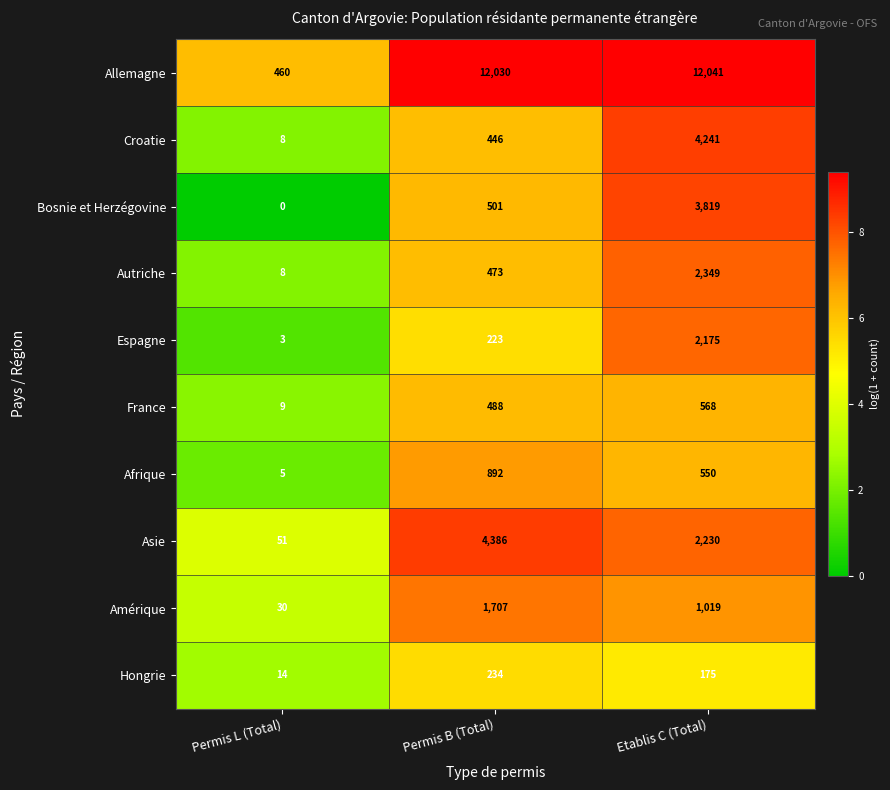

Rank the categories by Croatie value from highest to lowest.

Etablis C (Total), Permis B (Total), Permis L (Total)